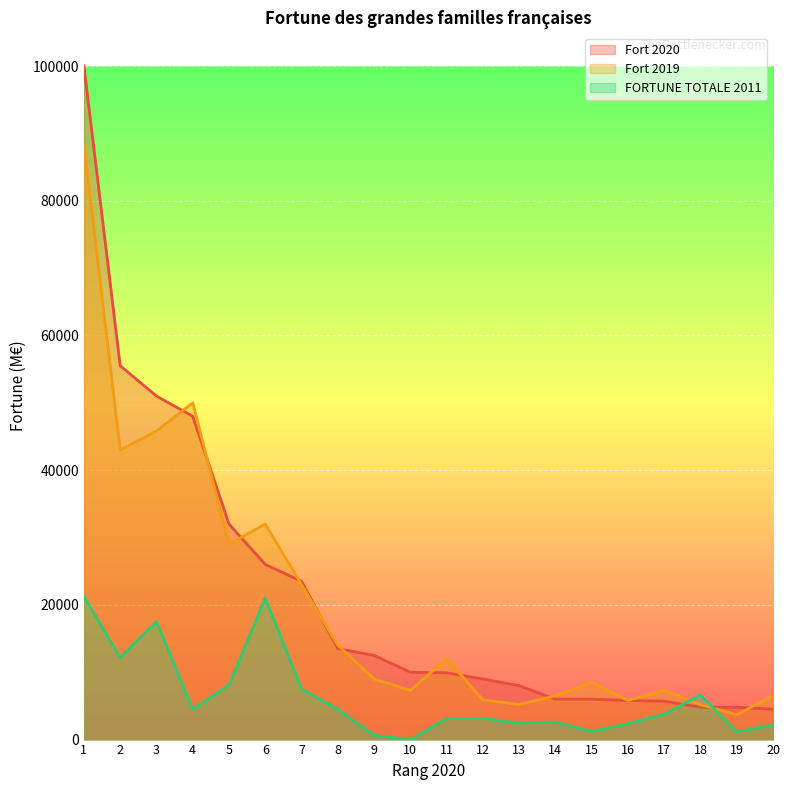

Where is the first local maximum for Fort 2019?

4